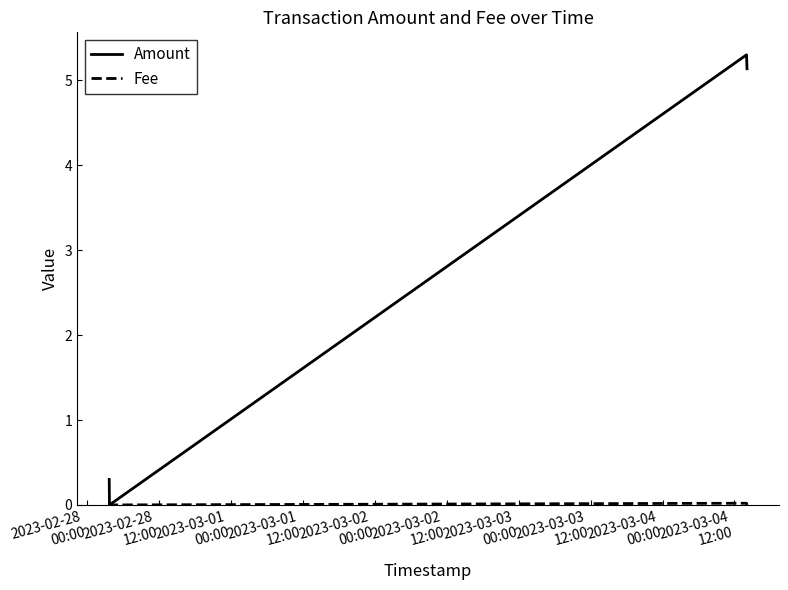

Which series has the largest range (max minus min)?

Amount